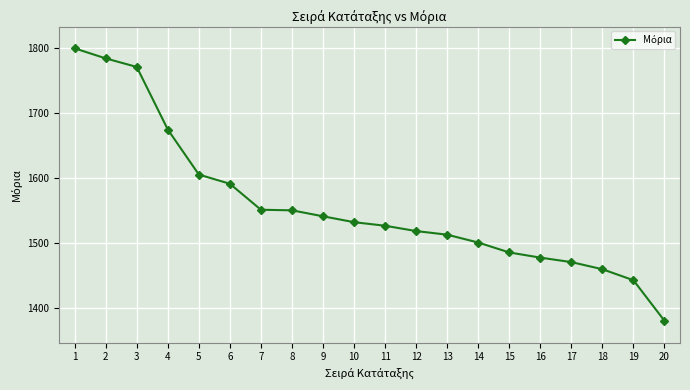

Is this an area chart (filled region under the line)?

No